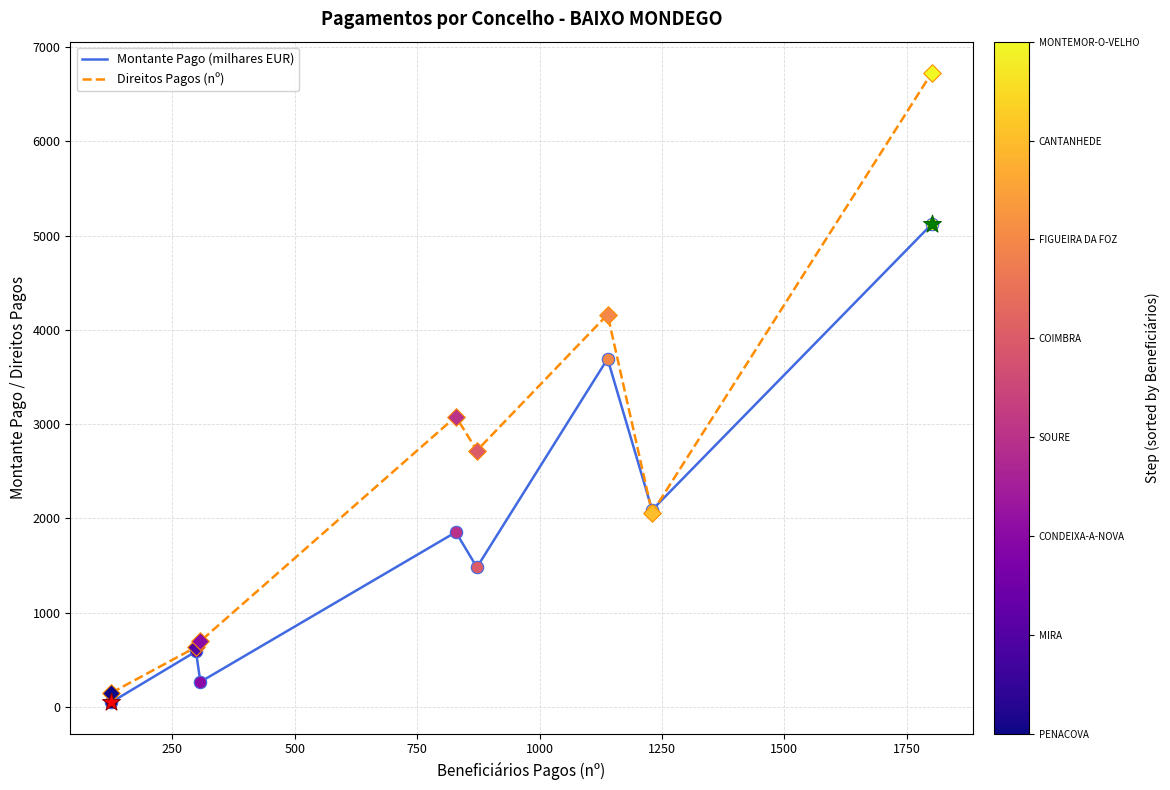

Which series has the widest spread of values?

Direitos Pagos (nº)